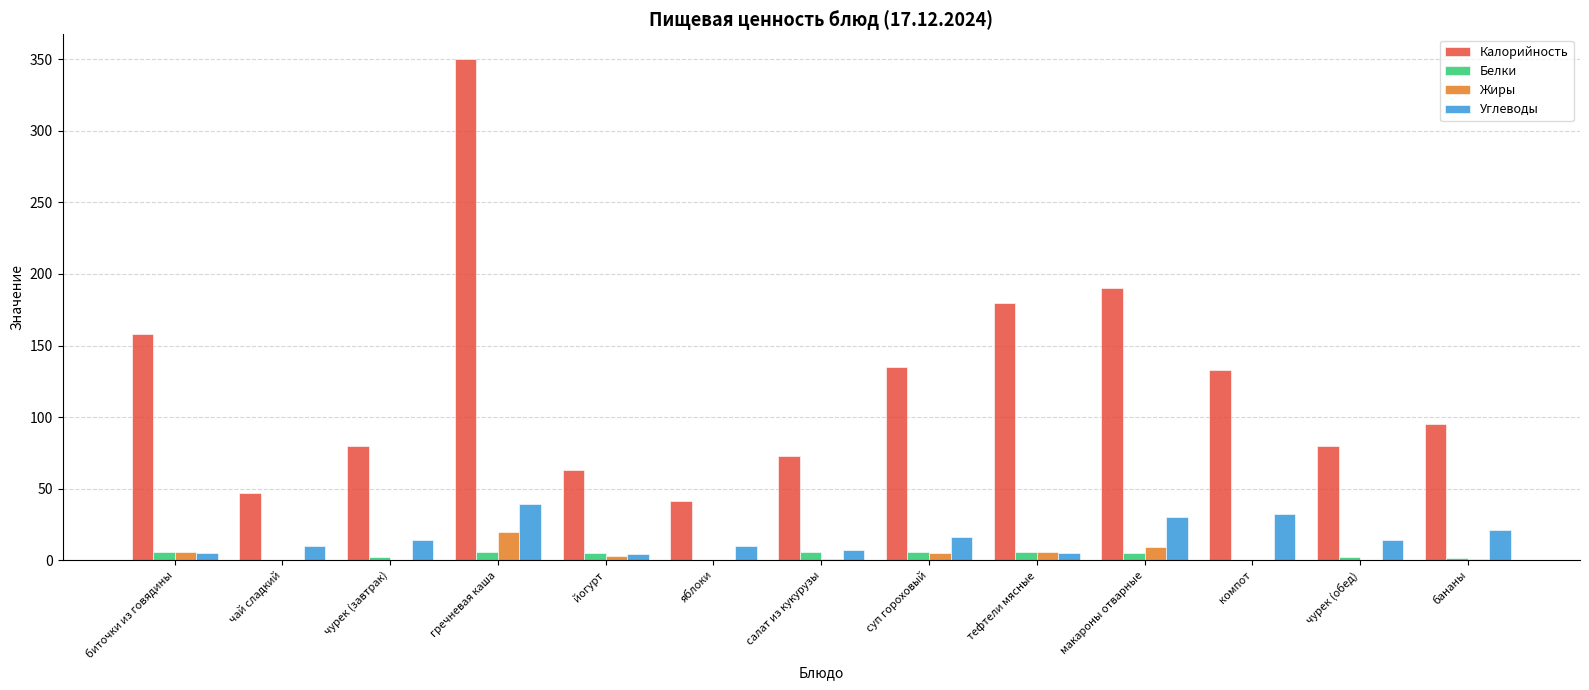

How many data points does each series have?

13